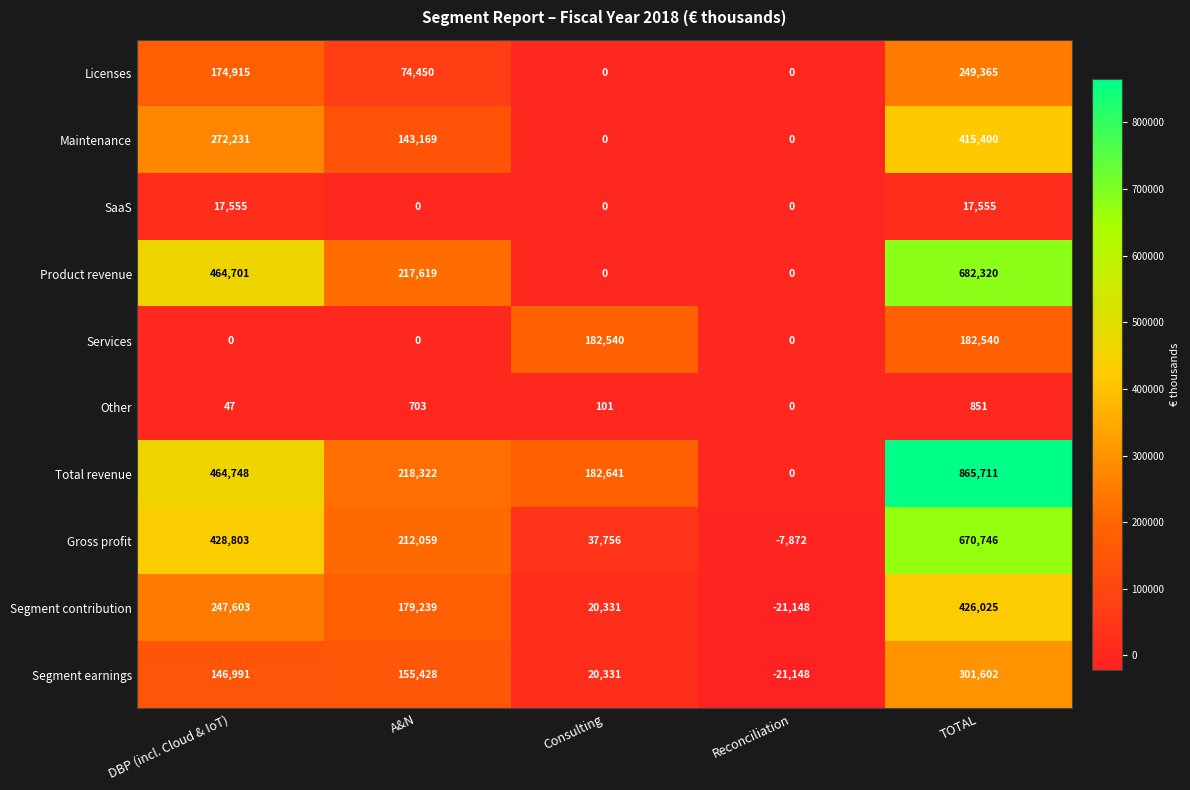

What is the average value of the Segment earnings series?

120641